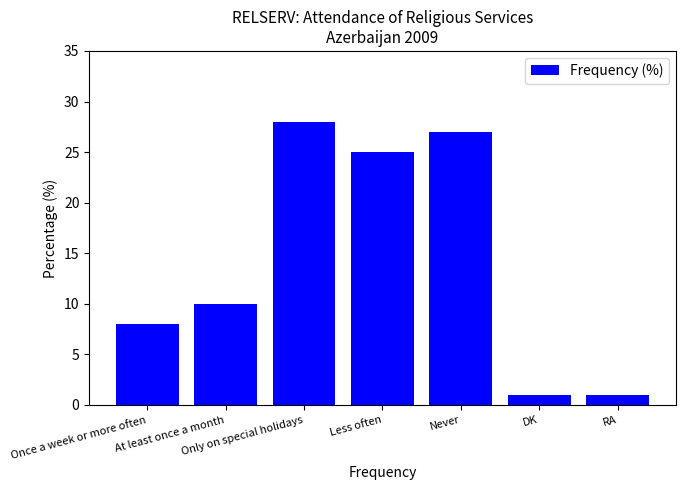

How many distinct data groups are displayed?

1